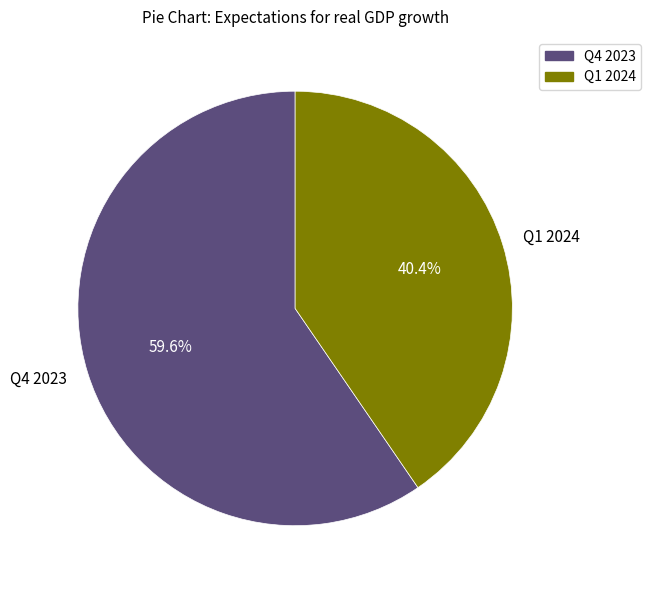

Which category accounts for the majority?

Q4 2023